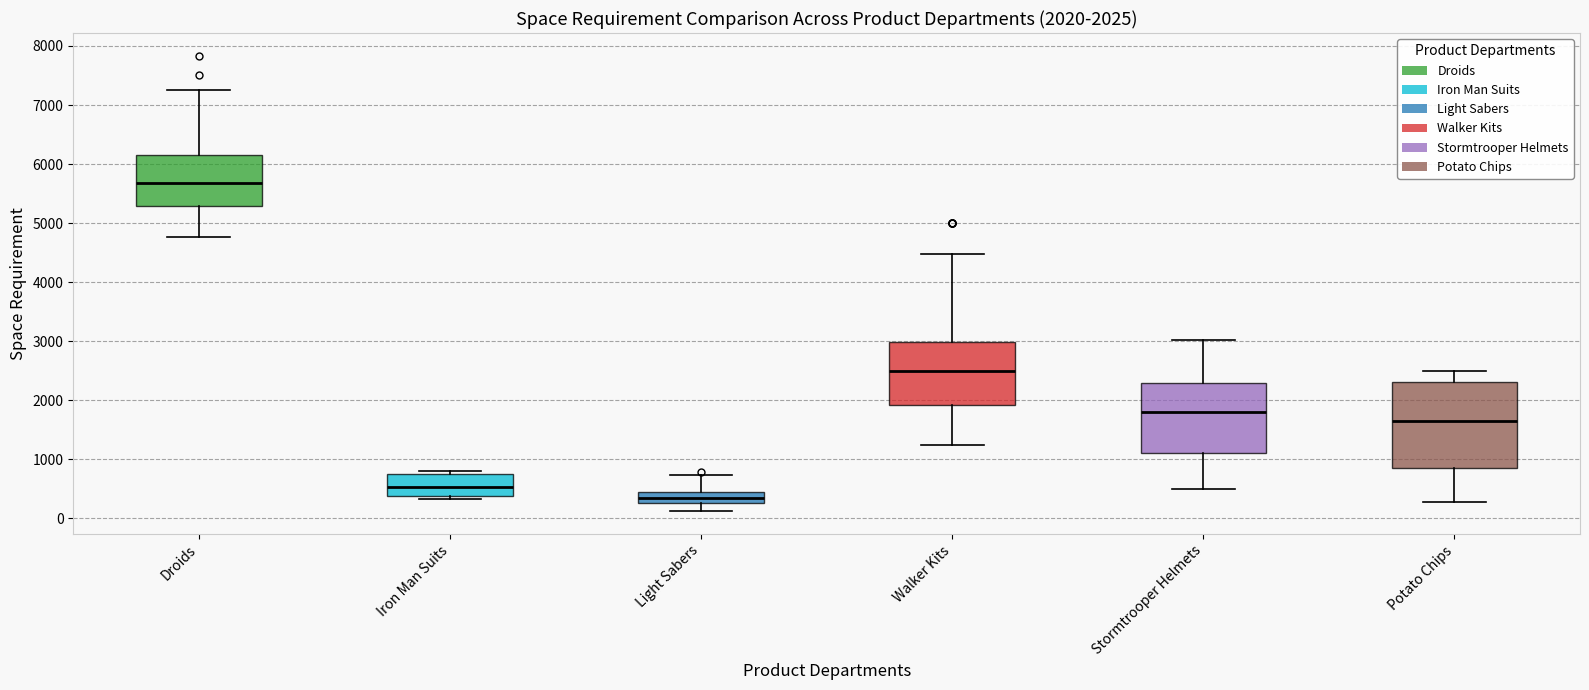

Which box is the tallest, from its lower edge to its upper edge?

Potato Chips